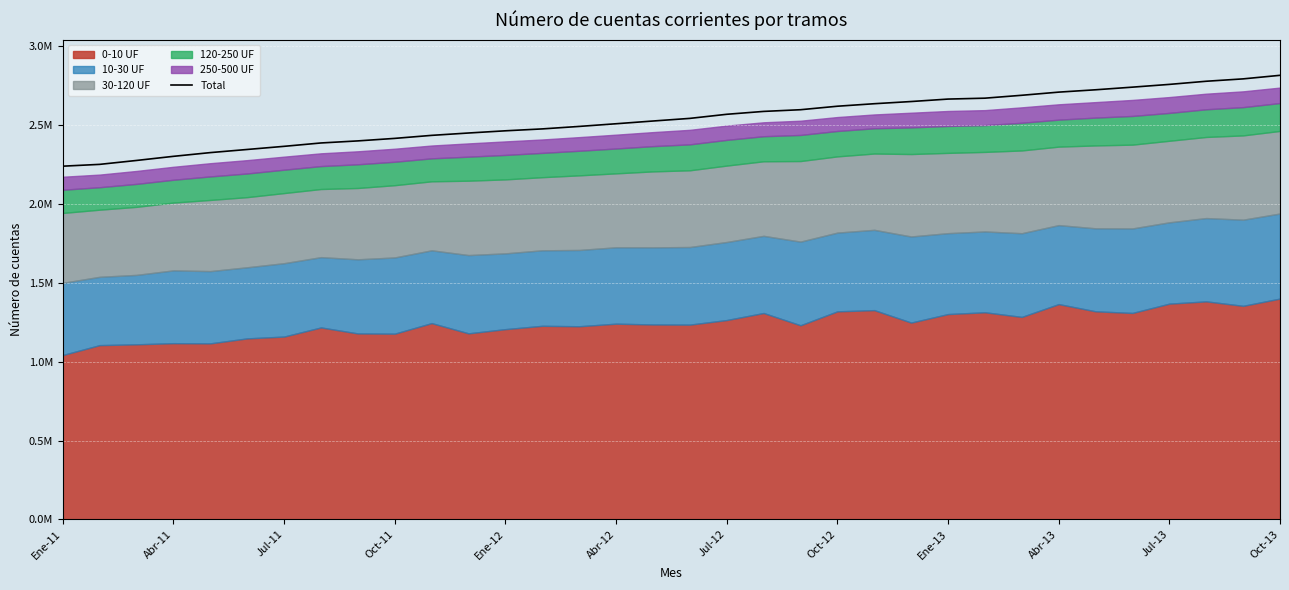

What is the value of the 9th point from the left?

2.4